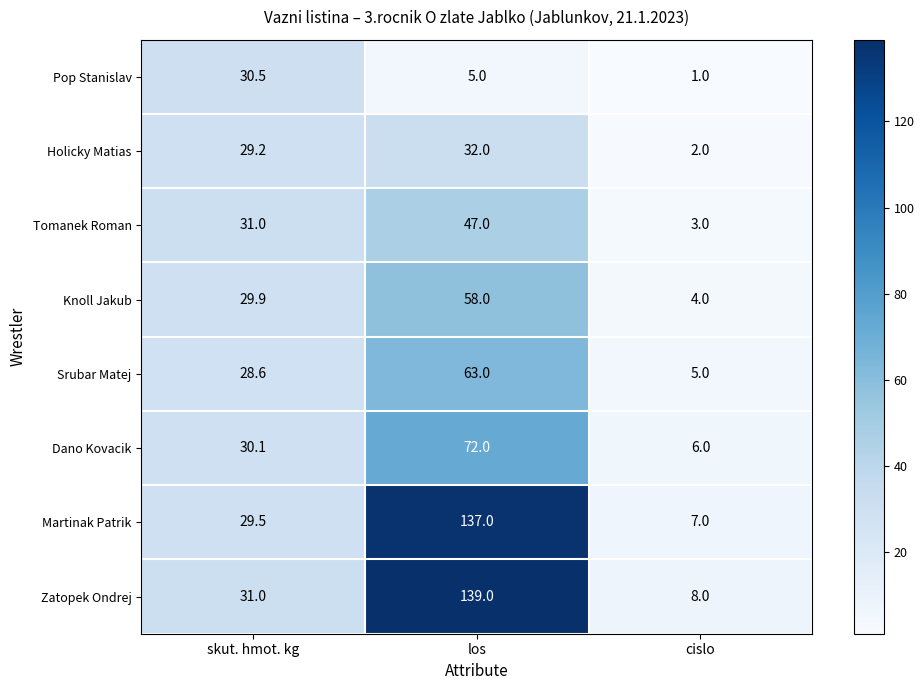

Reading right to left, list all the values displayed in this chart.

Pop Stanislav: 1.0	5.0	30.5
Holicky Matias: 2.0	32.0	29.2
Tomanek Roman: 3.0	47.0	31.0
Knoll Jakub: 4.0	58.0	29.9
Srubar Matej: 5.0	63.0	28.6
Dano Kovacik: 6.0	72.0	30.1
Martinak Patrik: 7.0	137.0	29.5
Zatopek Ondrej: 8.0	139.0	31.0